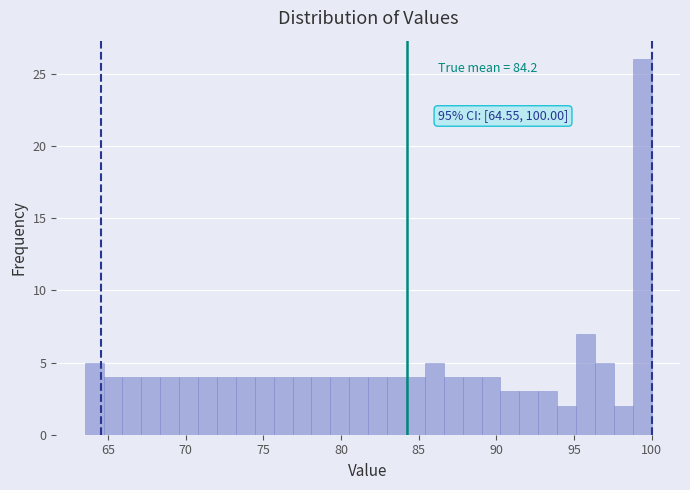

Read against the x-axis, roughly where is the centre of the tallest bar?

99.5